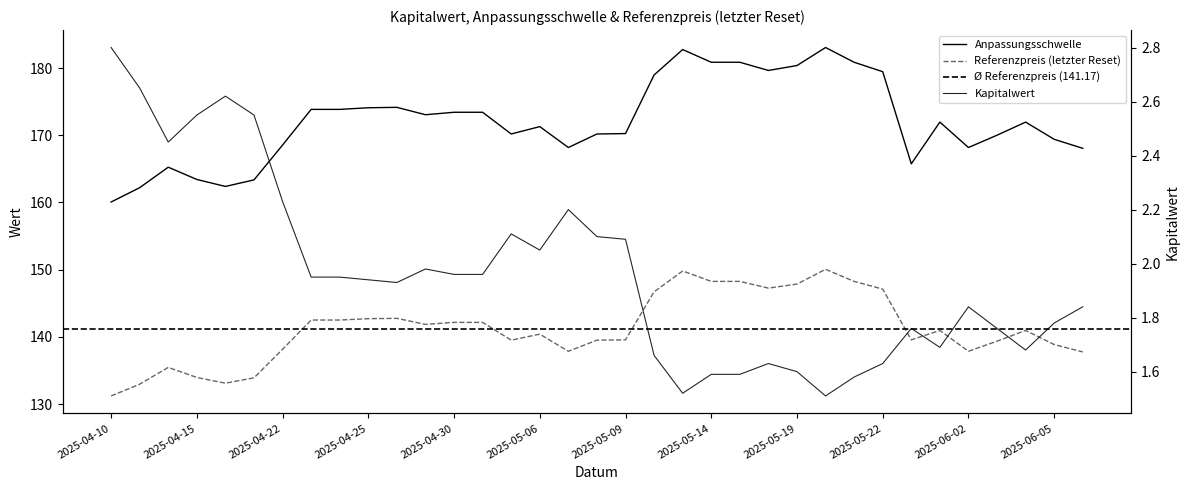

Where is Kapitalwert nearest to the value 2?

2025-04-29